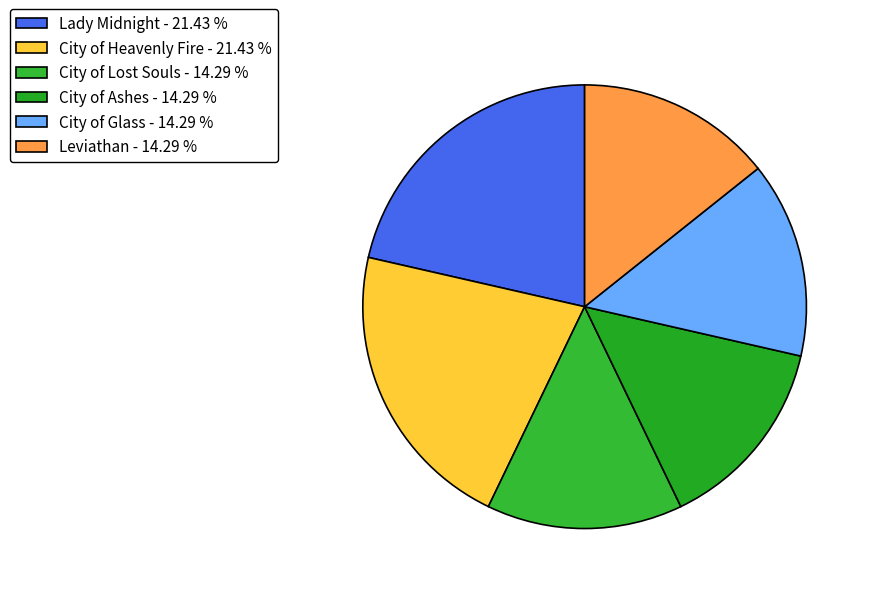

Rank the categories by value from lowest to highest.

City of Lost Souls, City of Ashes, City of Glass, Leviathan, Lady Midnight, City of Heavenly Fire